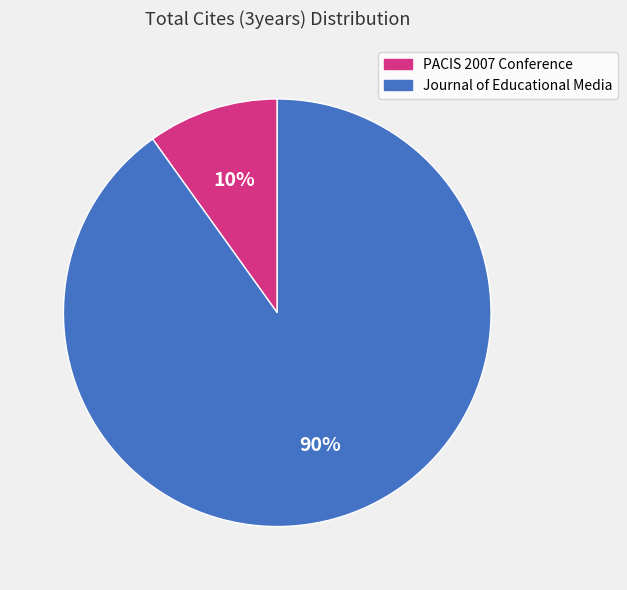

To the nearest percent, what is the difference between the PACIS 2007 Conference and Journal of Educational Media slice percentages?

80%